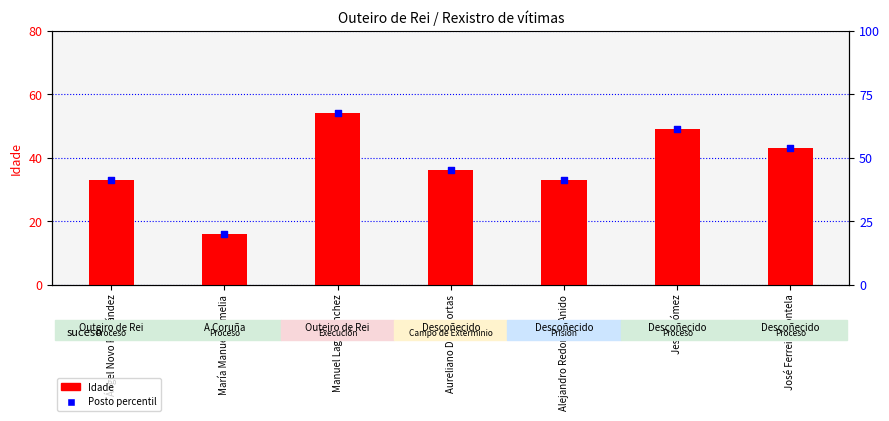

Which series reaches the maximum Y coordinate?

Idade